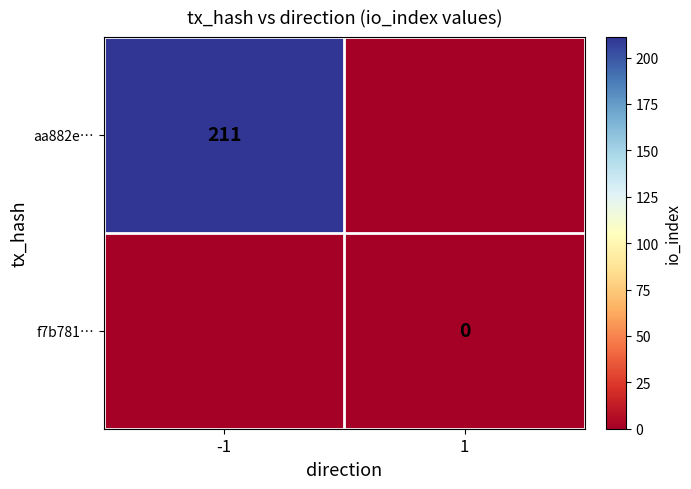

The aa882e… series shows 211 at -1. True or false?

True